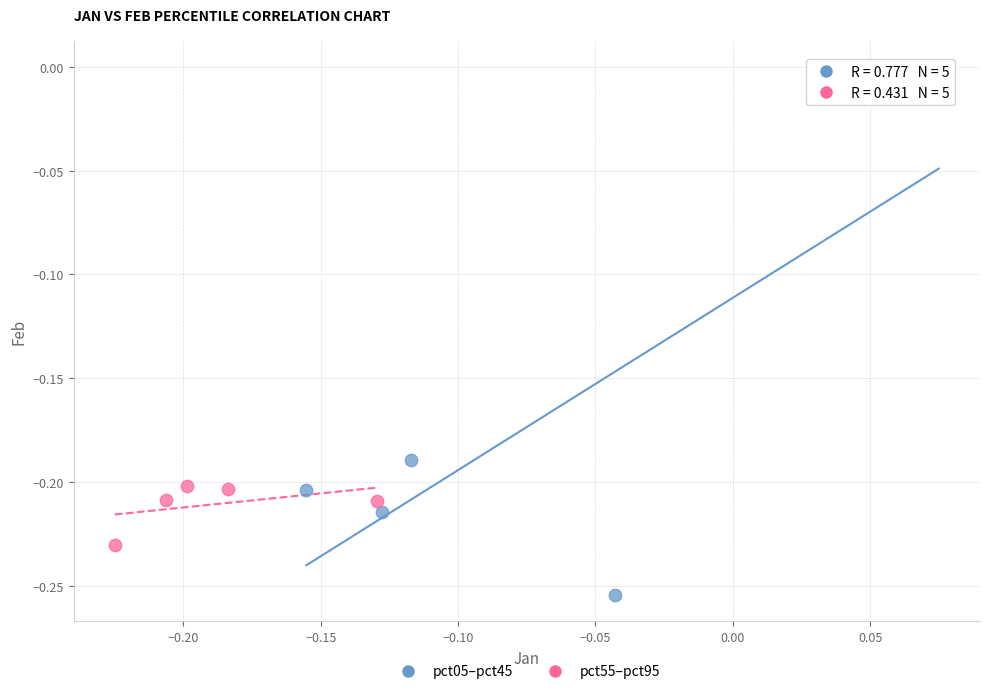

Which series has the largest Y range (max minus min)?

pct05–pct45